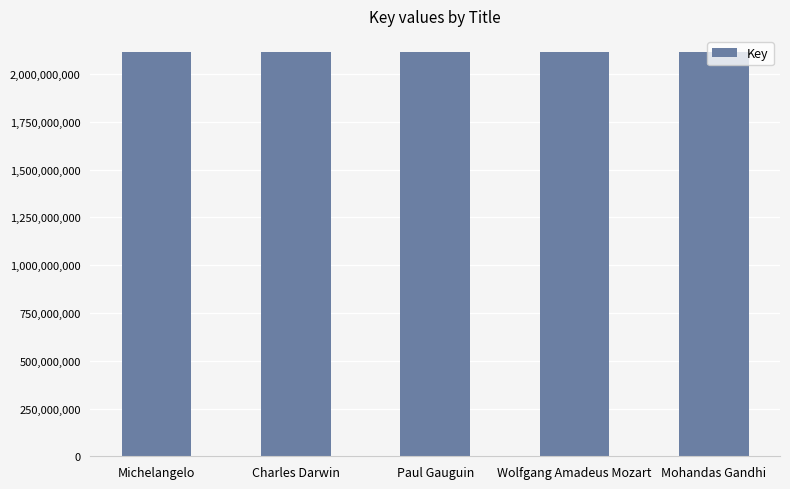

What is the average value?

2117884571